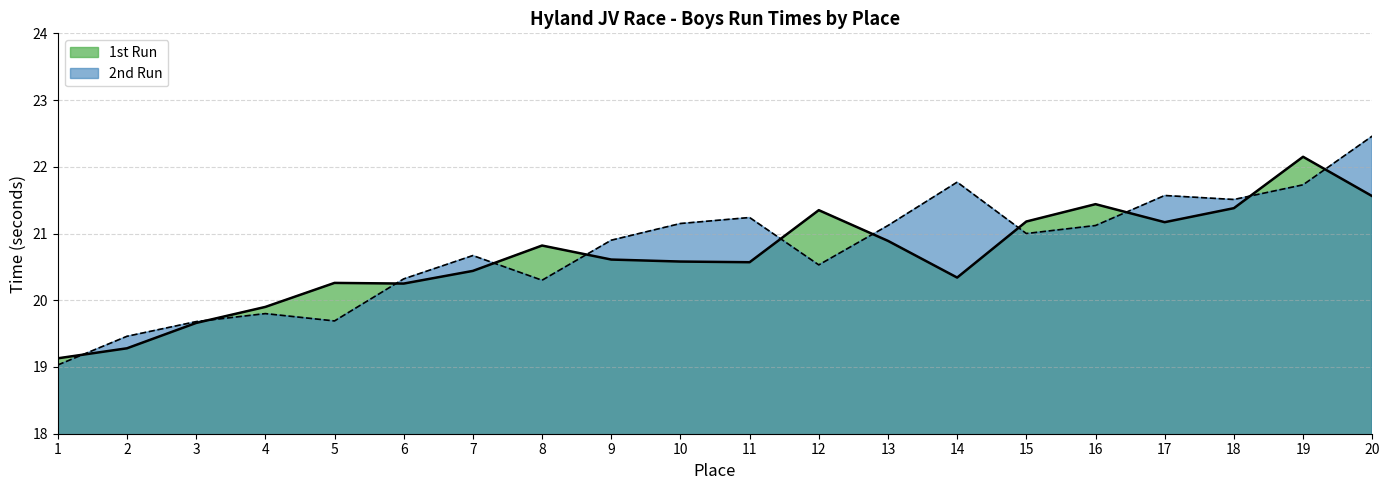

Is the value of 1st Run at 12 greater than the value of 2nd Run at 19?

No